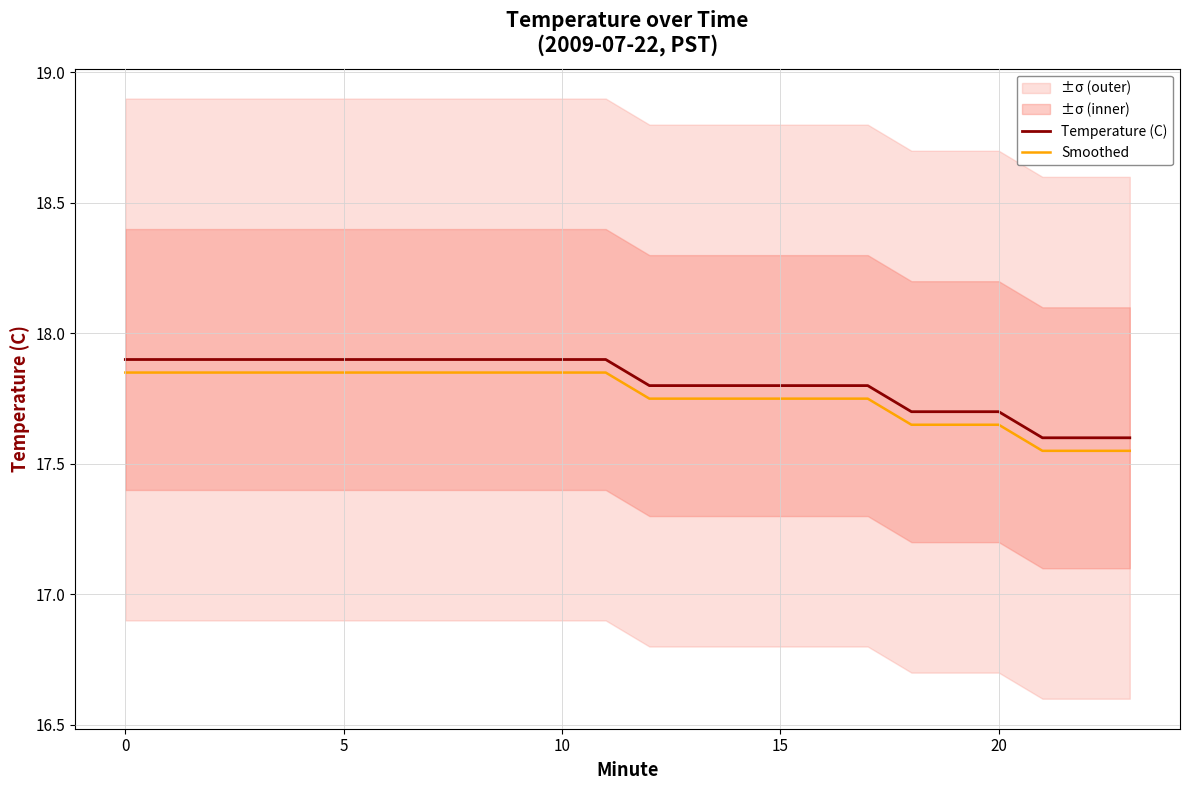

Does the chart have visible grid lines?

Yes